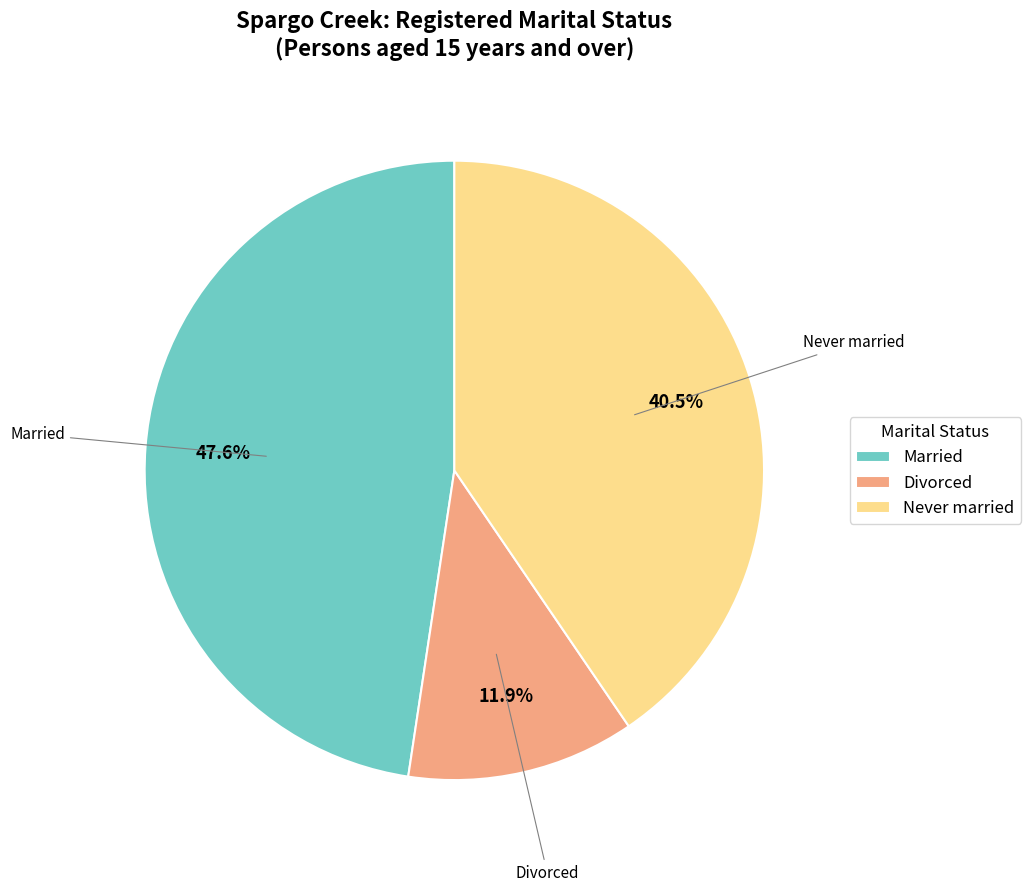

How much of the chart is everything except Married?

52.4%